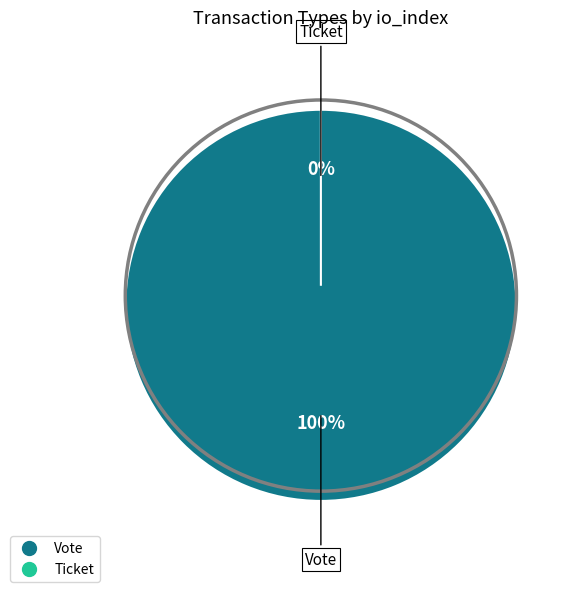

What is the change in value from Vote to Ticket?

-1